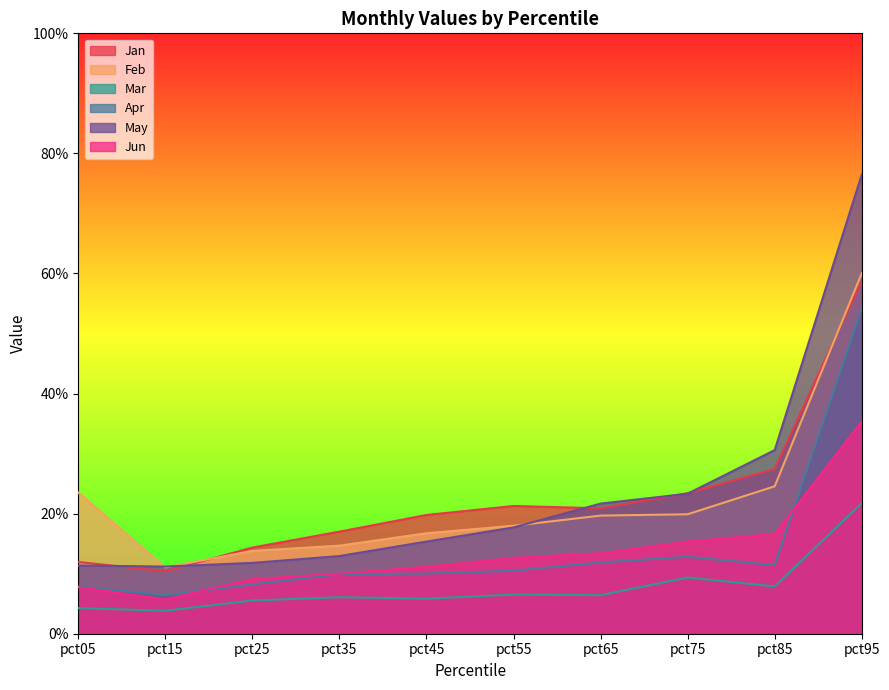

Rank the series by their maximum value, from highest to lowest.

May, Feb, Jan, Apr, Jun, Mar